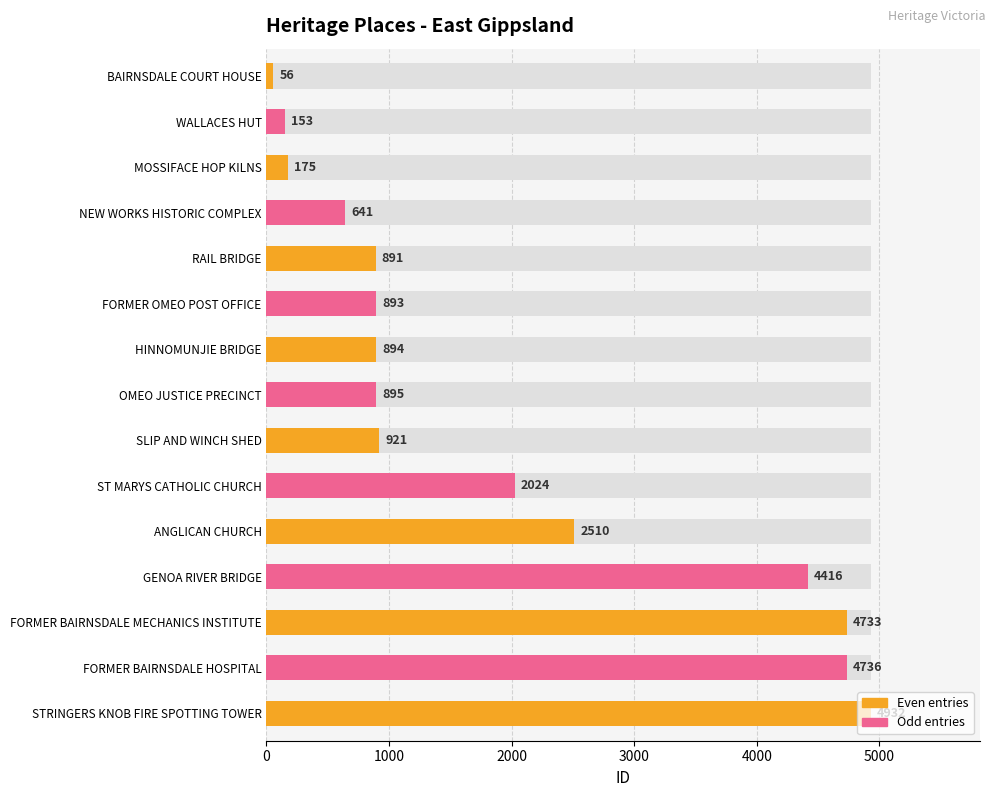

Rank the categories by value from lowest to highest.

BAIRNSDALE COURT HOUSE, WALLACES HUT, MOSSIFACE HOP KILNS, NEW WORKS HISTORIC COMPLEX, RAIL BRIDGE, FORMER OMEO POST OFFICE, HINNOMUNJIE BRIDGE, OMEO JUSTICE PRECINCT, SLIP AND WINCH SHED, ST MARYS CATHOLIC CHURCH, ANGLICAN CHURCH, GENOA RIVER BRIDGE, FORMER BAIRNSDALE MECHANICS INSTITUTE, FORMER BAIRNSDALE HOSPITAL, STRINGERS KNOB FIRE SPOTTING TOWER